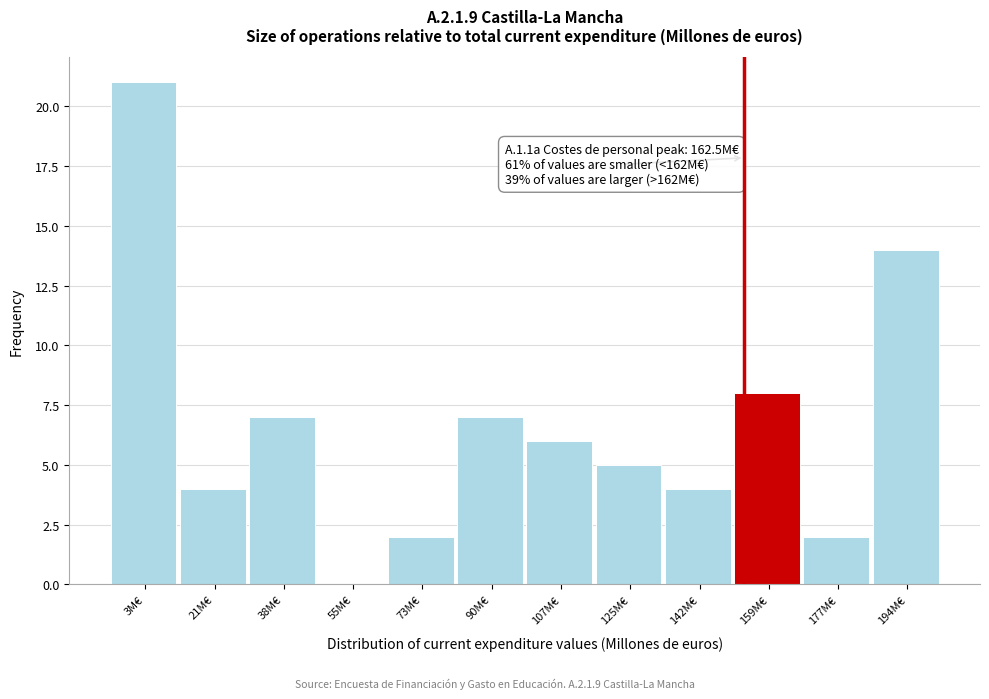

Reading left to right, transcribe all the data shown in this chart.

3M€=21	21M€=4	38M€=7	55M€=0	73M€=2	90M€=7	107M€=6	125M€=5	142M€=4	159M€=8	177M€=2	194M€=14